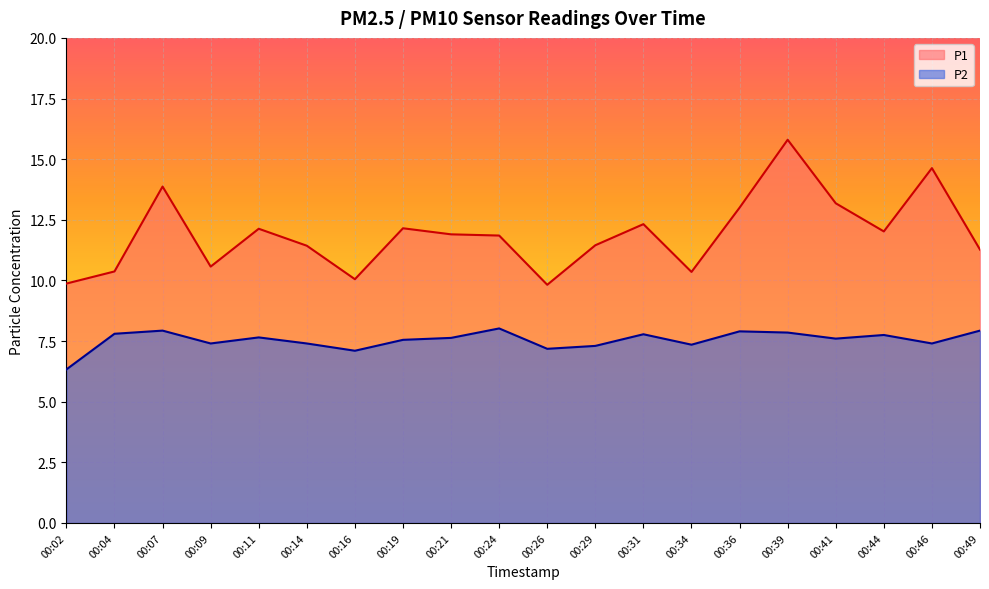

Count the number of data series in this chart.

2